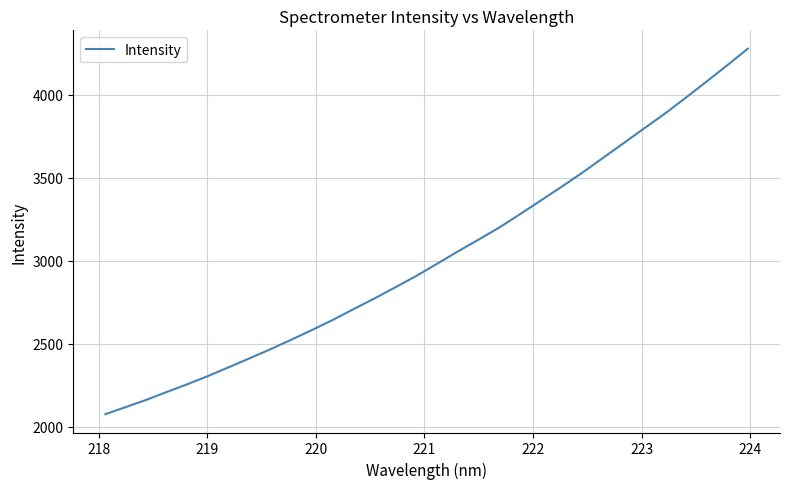

Does the chart have visible grid lines?

Yes